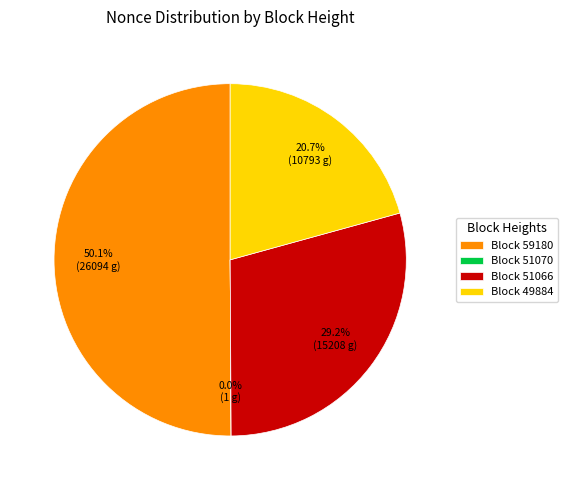

What portion of the pie excludes Block 49884?

79.3%